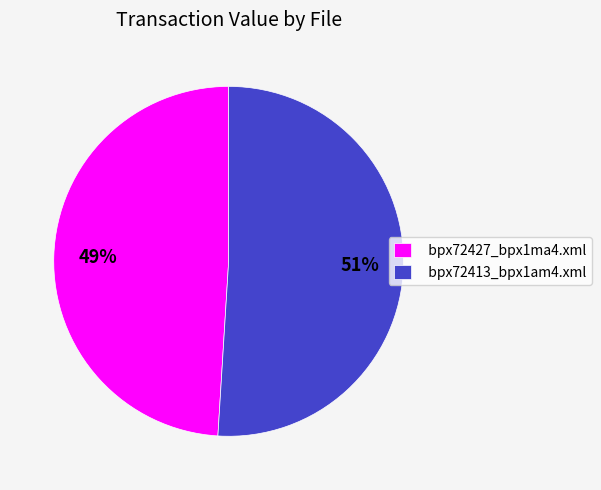

Rank the categories by value from highest to lowest.

bpx72413_bpx1am4.xml, bpx72427_bpx1ma4.xml